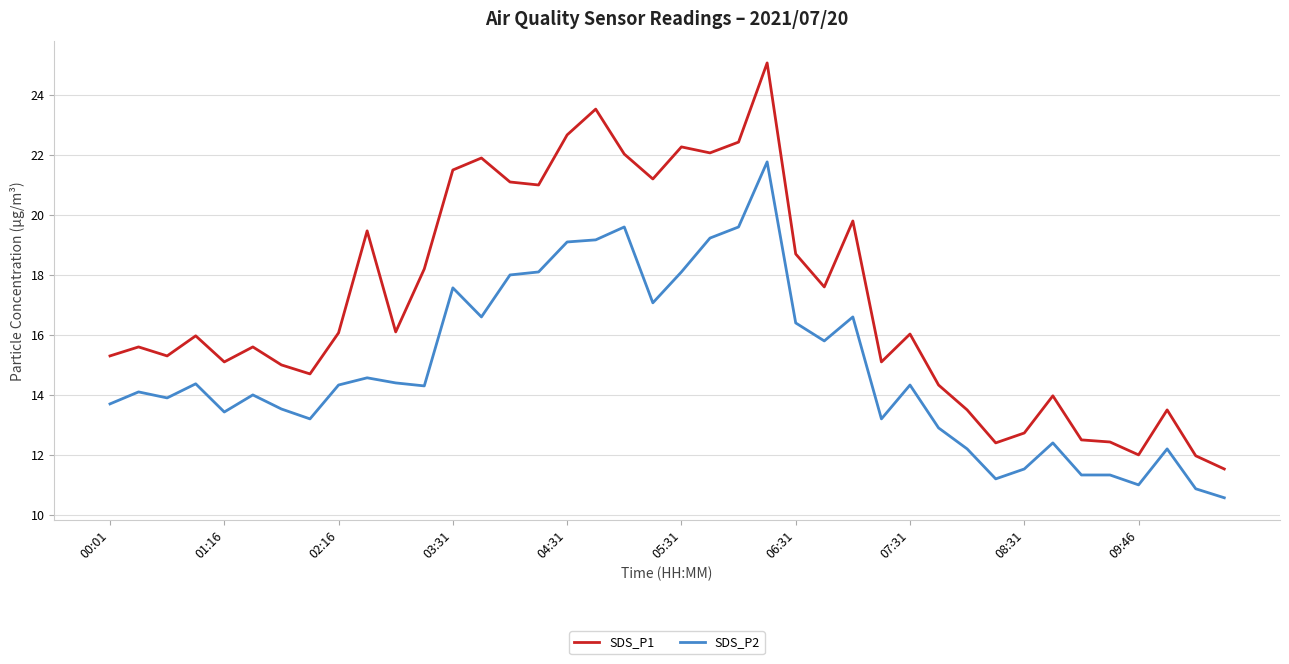

What is the highest value of the SDS_P1 series?

25.1